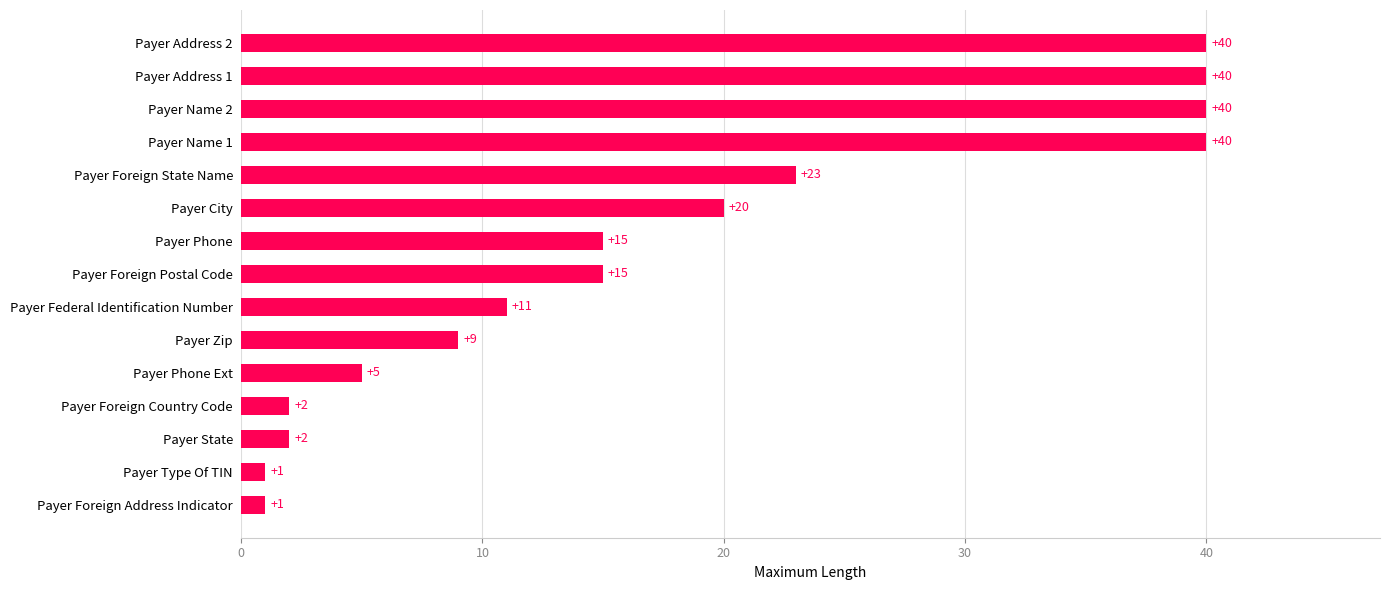

How many bars are there in total?

15